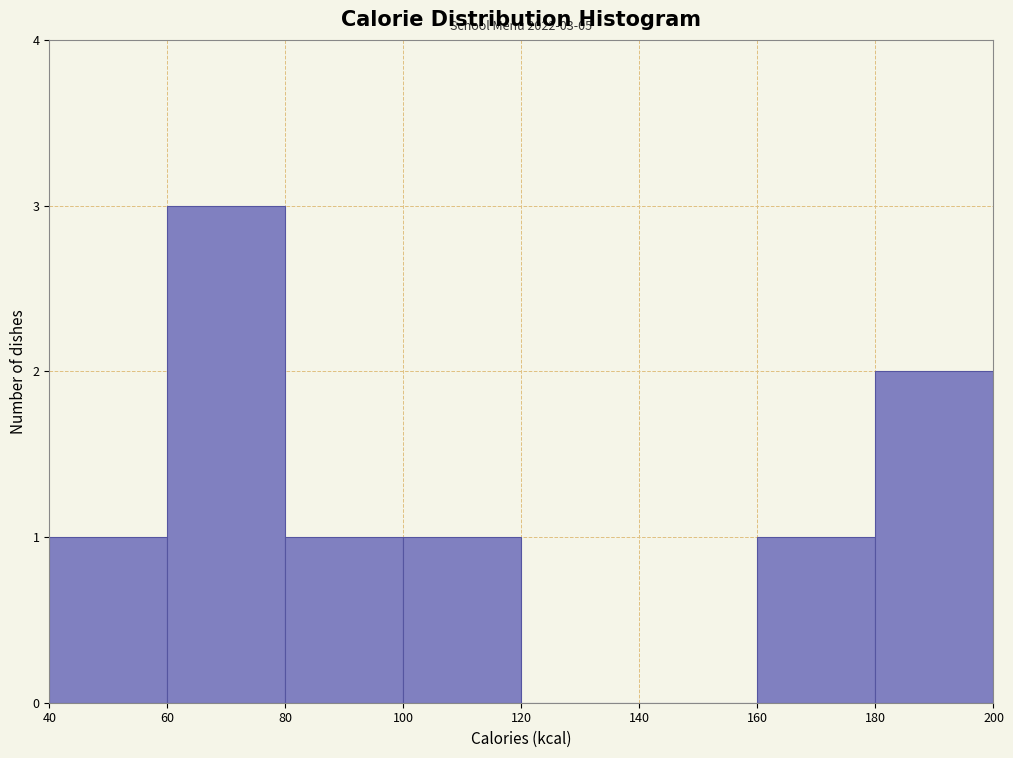

Over which range of the x-axis is the bar tallest?

60 to 80